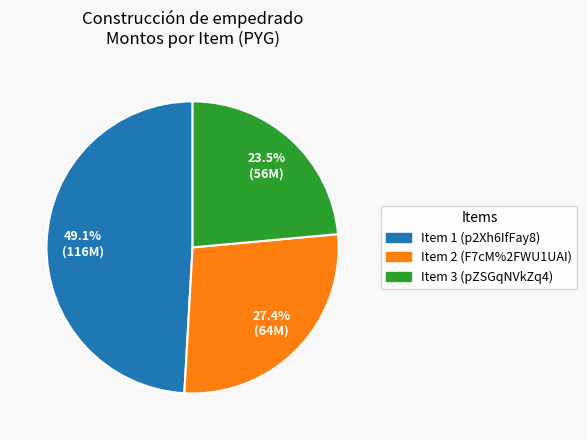

Does any single category account for the majority?

No